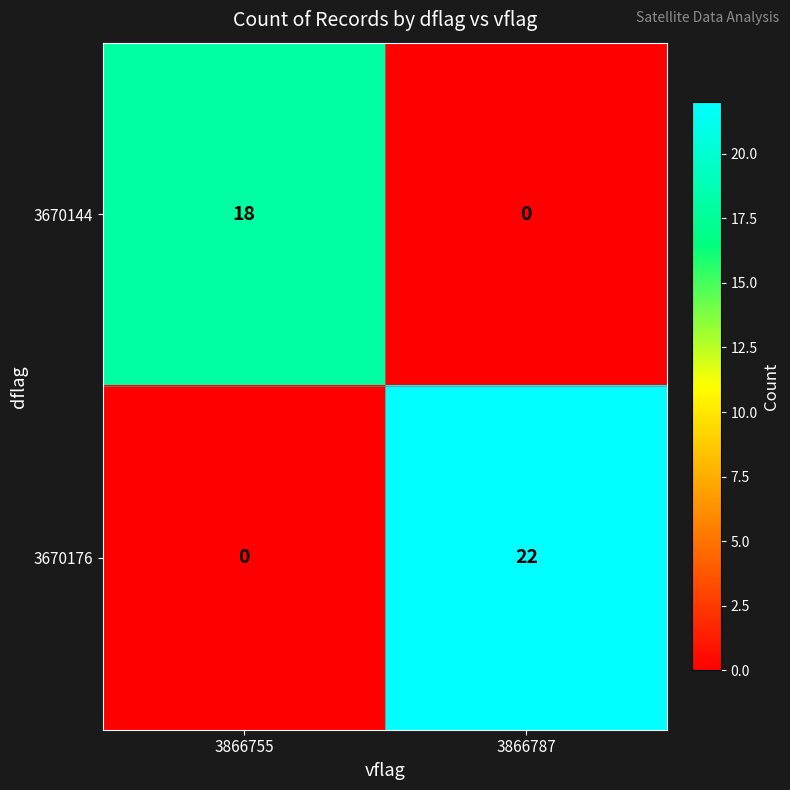

Is it true that 3670176 equals 22 at 3866787?

True